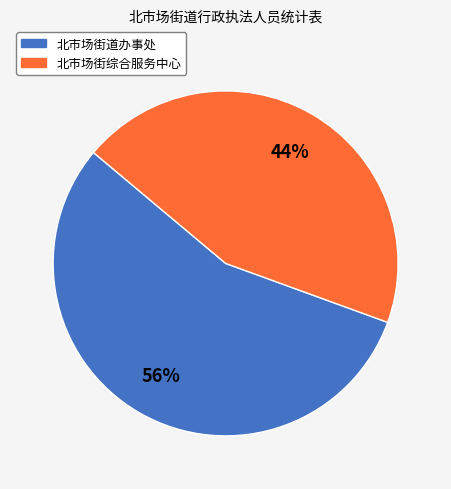

To the nearest percent, what is the combined percentage of 北市场街道办事处 and 北市场街综合服务中心?

100%